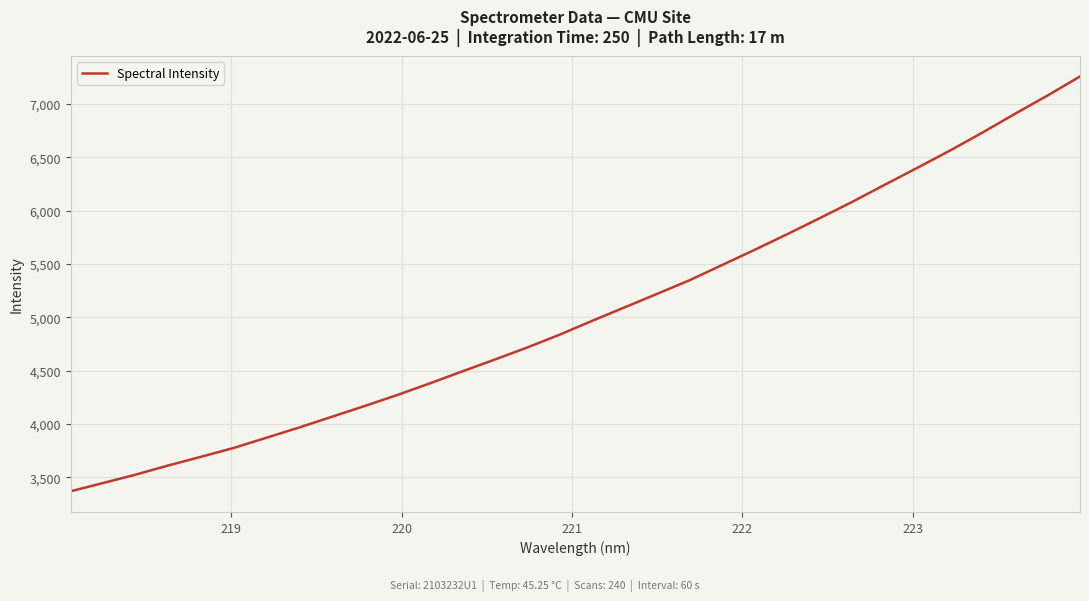

Count the number of data series in this chart.

1